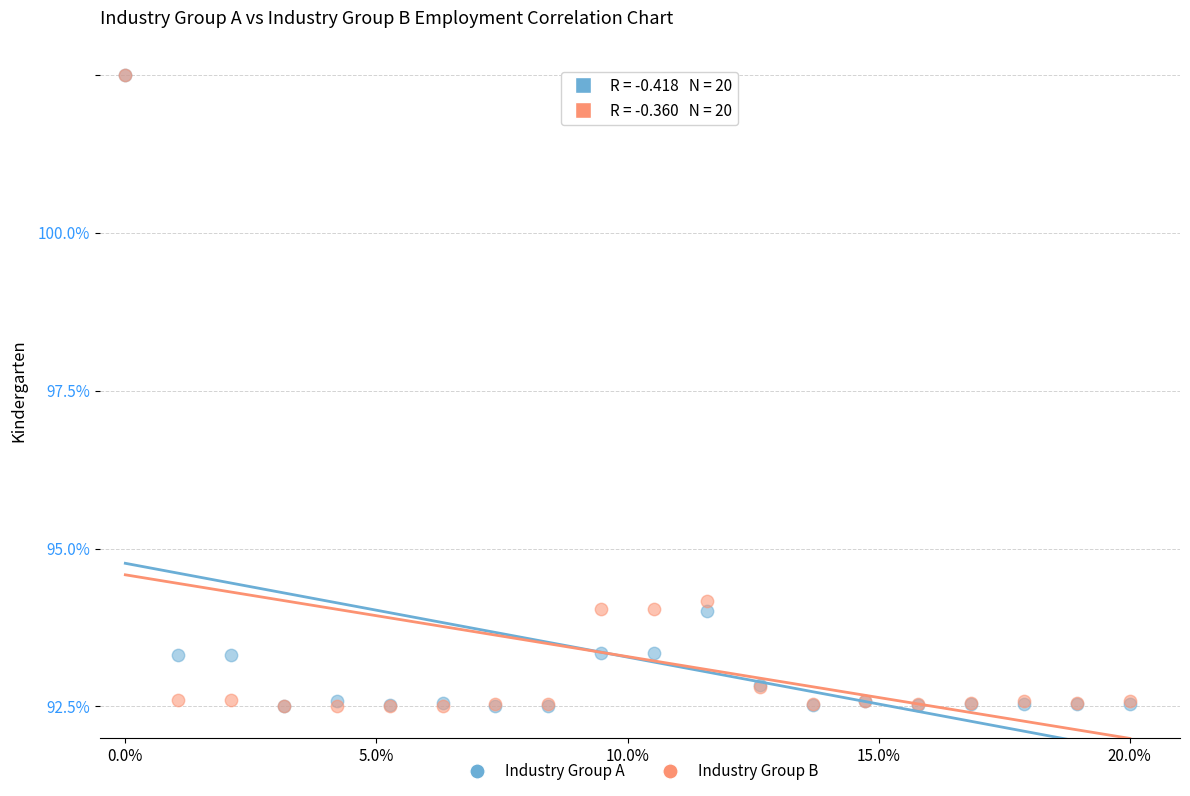

What are all the series names shown in the legend?

Industry Group A, Industry Group B